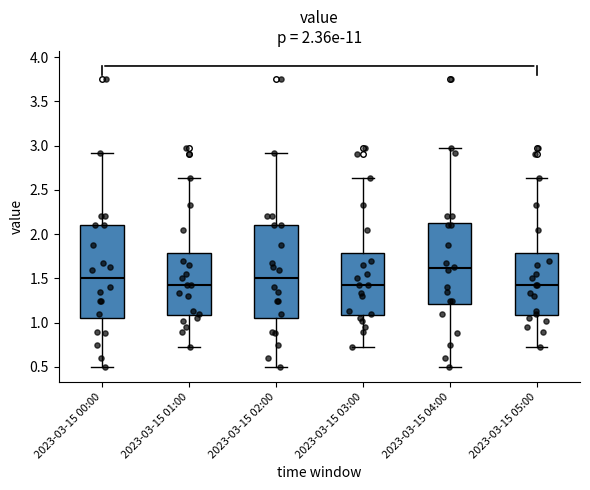

Which box has the highest median line?

2023-03-15 04:00